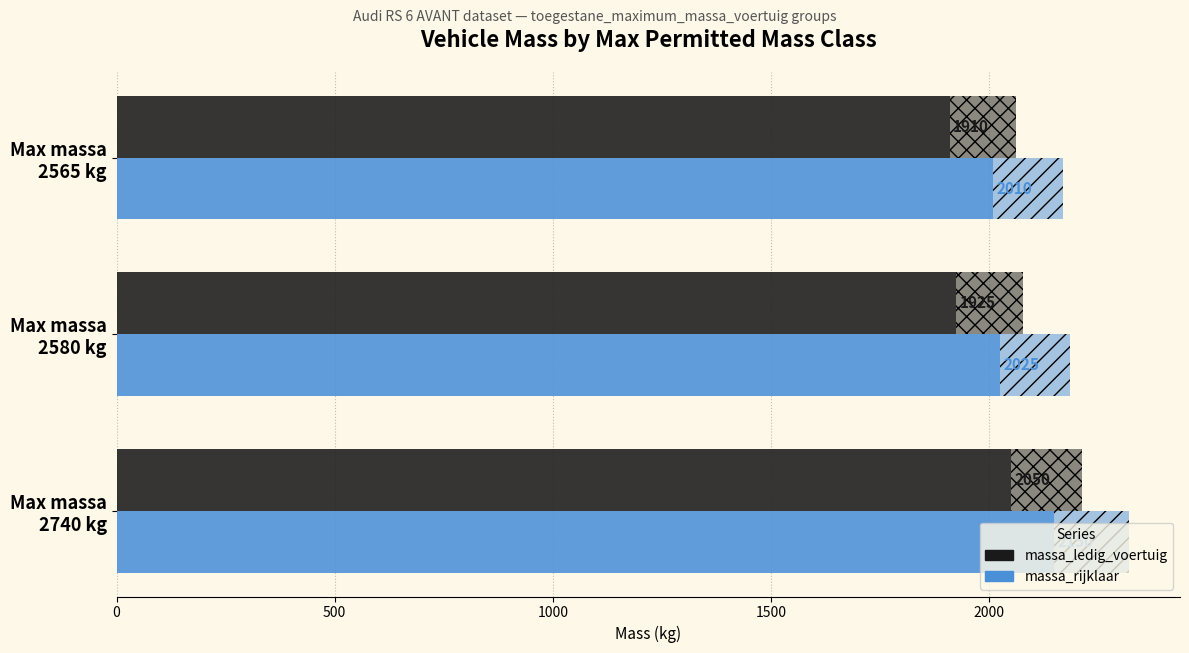

Is the value of massa_ledig_voertuig (range) at Max massa 2565 kg greater than the value of massa_rijklaar at Max massa 2580 kg?

No